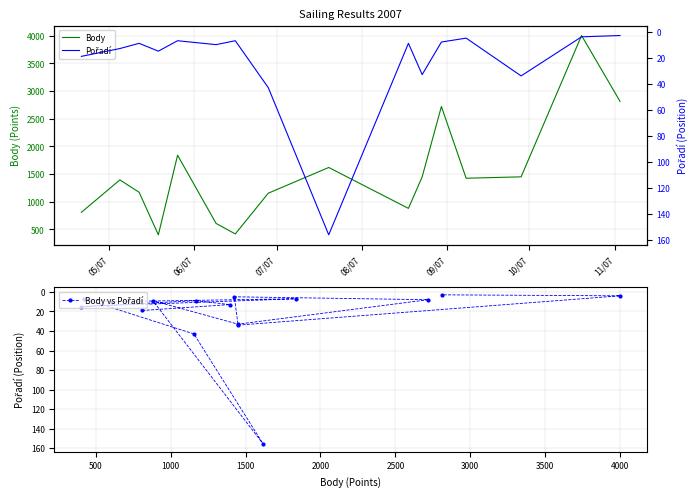

Between 07/07 and 11/07, which series saw the biggest shift?

Body